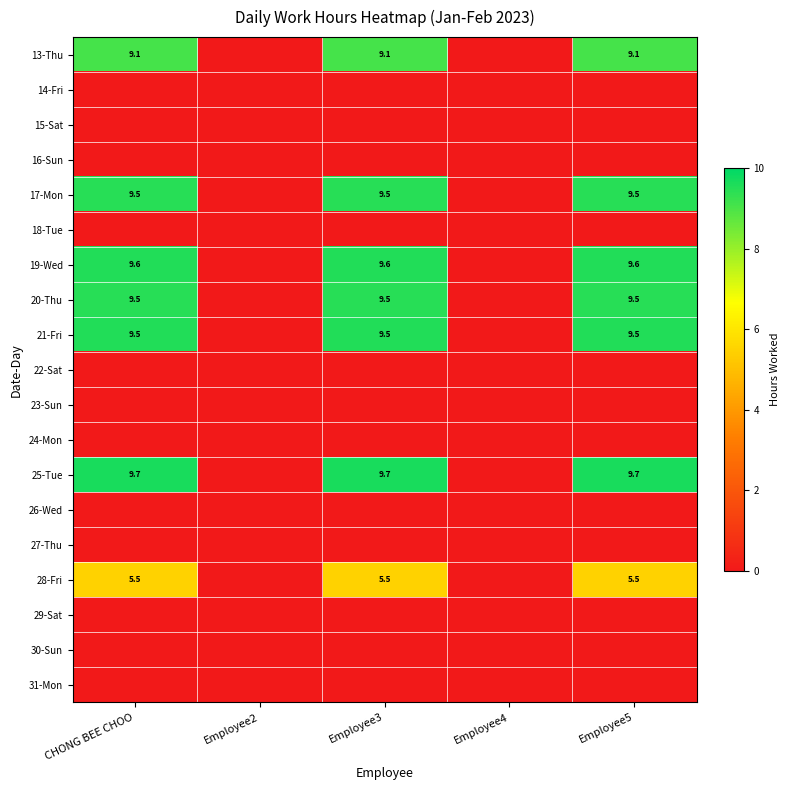

What is the total value across all series at CHONG BEE CHOO?

62.3